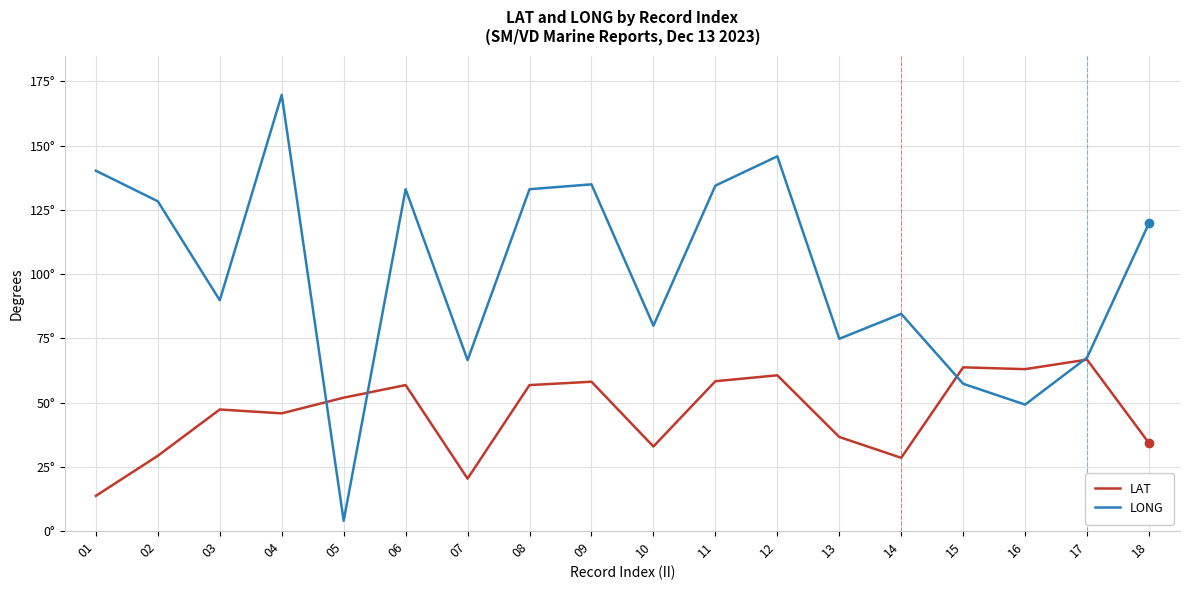

True or false: LAT has more than 0 points higher than both neighbors.

True